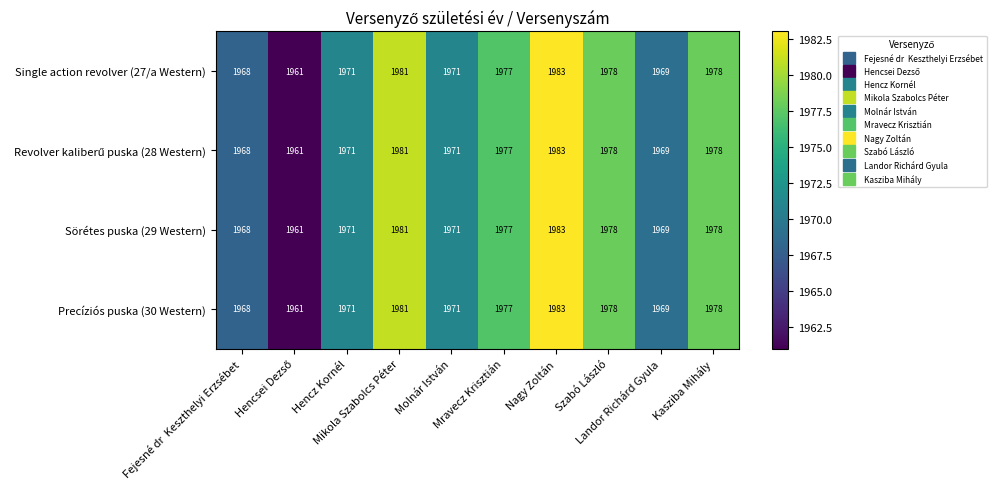

What is the minimum value shown in the chart?

1961